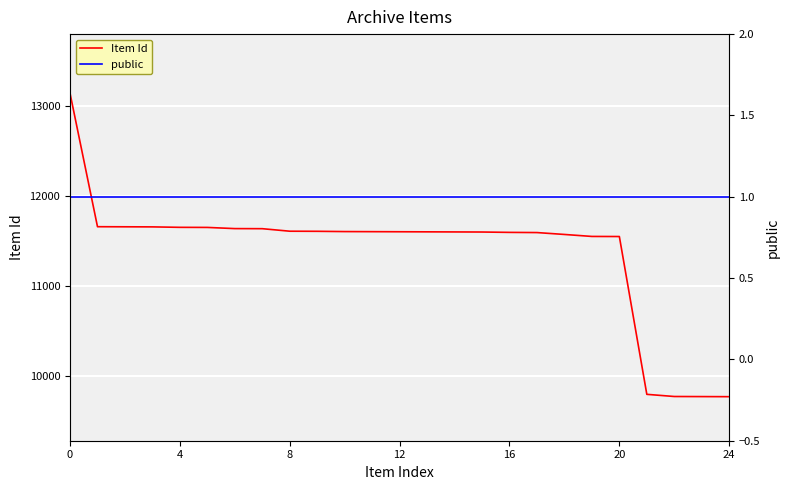

True or false: Item Id and public cross at least once.

False